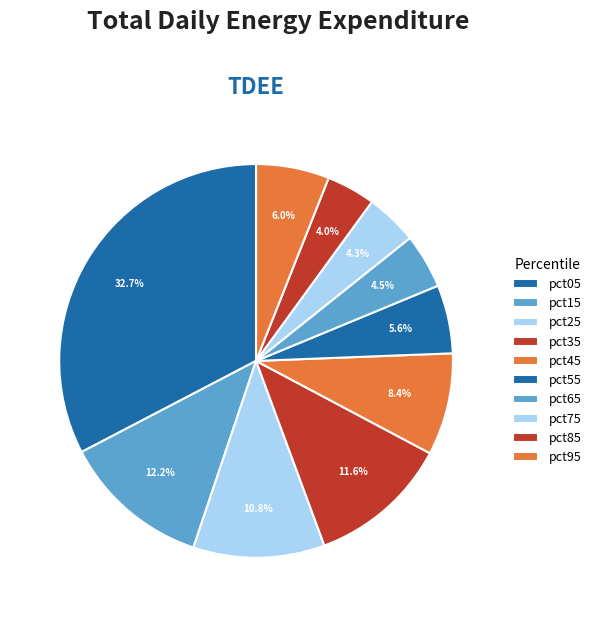

To the nearest percent, what is the combined percentage of pct65 and pct85?

8%